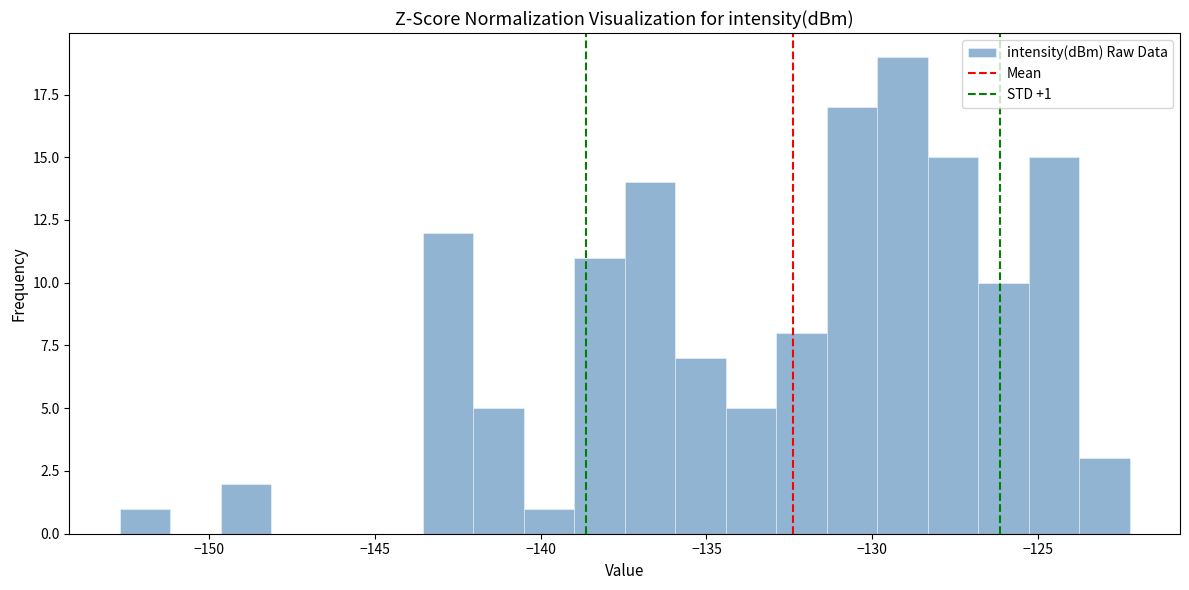

Read against the x-axis, roughly where is the centre of the tallest bar?

-129.0